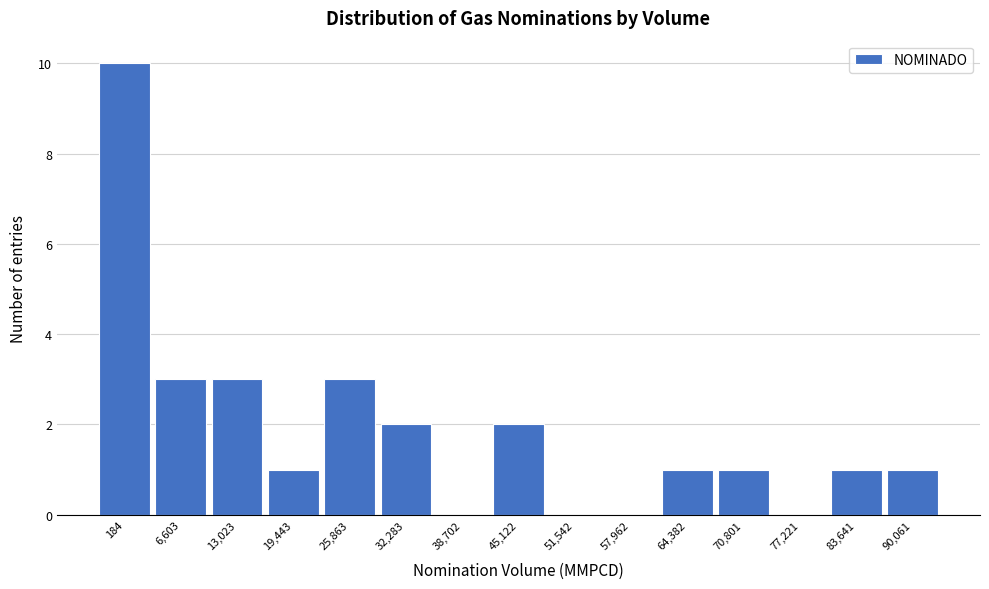

Reading left to right, what are all the values shown in this chart?

184=10	6,603=3	13,023=3	19,443=1	25,863=3	32,283=2	38,702=0	45,122=2	51,542=0	57,962=0	64,382=1	70,801=1	77,221=0	83,641=1	90,061=1